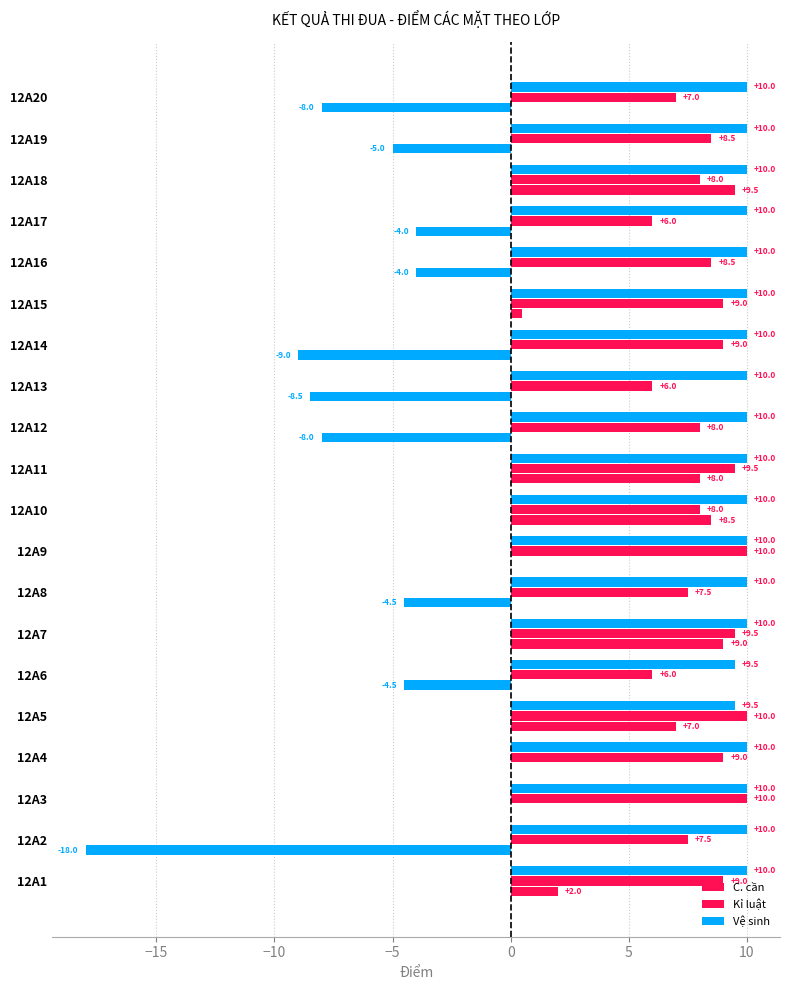

Count the number of data series in this chart.

3